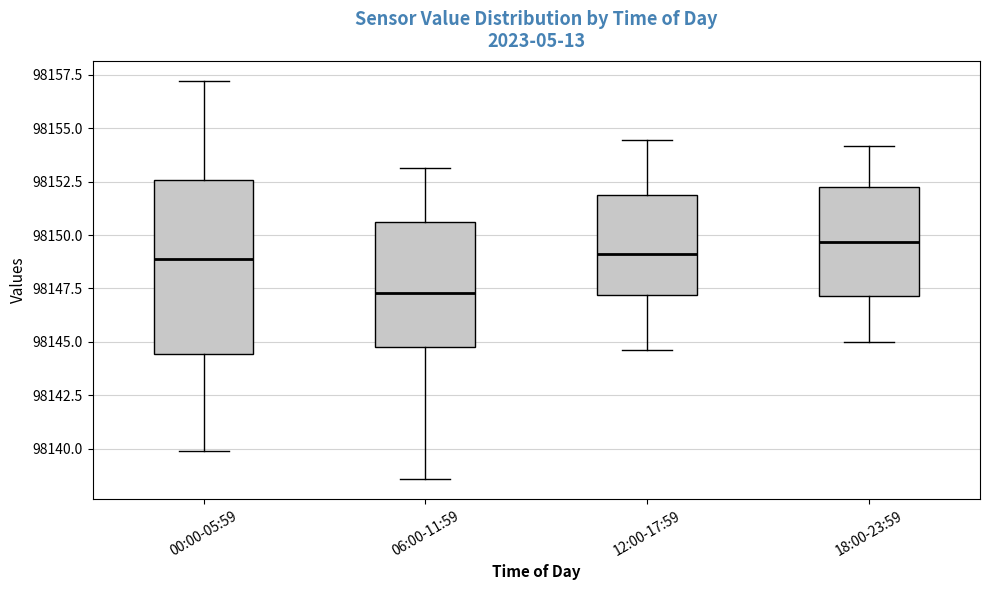

Where does the median line of the box for 12:00-17:59 sit on the y-axis? The values are not printed on the chart, so give them approximately, as read against the axis.

98149.0